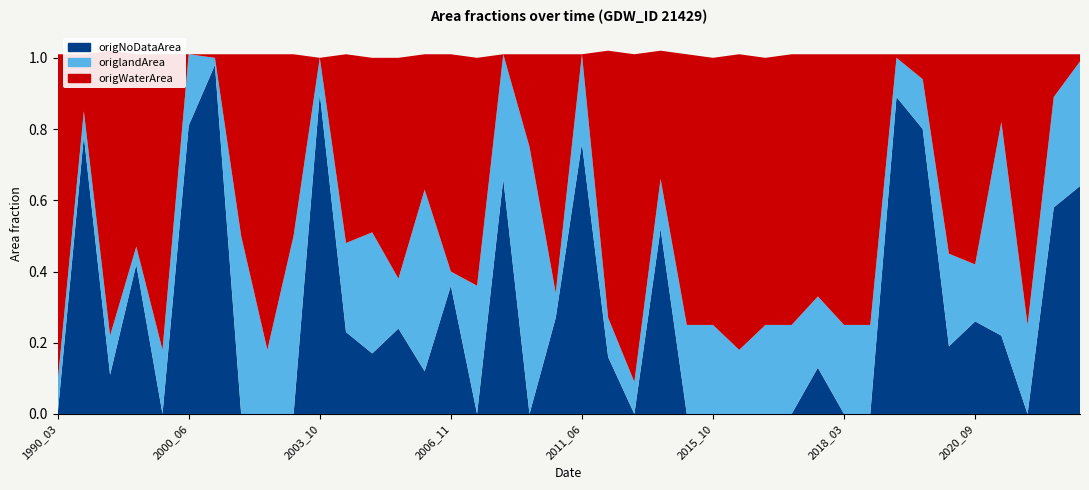

Reading left to right, transcribe all the data shown in this chart.

origNoDataArea: 1990_03=0.0	1991_01=0.8	1995_01=0.1	1996_01=0.4	1998_10=0.0	2000_06=0.8	2001_09=1.0	2002_03=0.0	2002_09=0.0	2003_02=0.0	2003_10=0.9	2004_02=0.2	2004_10=0.2	2005_09=0.2	2006_06=0.1	2006_11=0.4	2009_04=0.0	2009_09=0.7	2010_05=0.0	2010_10=0.3	2011_06=0.8	2013_01=0.2	2013_11=0.0	2014_08=0.5	2015_04=0.0	2015_10=0.0	2016_01=0.0	2016_02=0.0	2016_03=0.0	2018_02=0.1	2018_03=0.0	2018_06=0.0	2019_07=0.9	2019_08=0.8	2019_12=0.2	2020_09=0.3	2020_10=0.2	2021_05=0.0	2021_06=0.6	2021_07=0.6
origlandArea: 1990_03=0.1	1991_01=0.1	1995_01=0.1	1996_01=0.1	1998_10=0.2	2000_06=0.2	2001_09=0.0	2002_03=0.5	2002_09=0.2	2003_02=0.5	2003_10=0.1	2004_02=0.2	2004_10=0.3	2005_09=0.1	2006_06=0.5	2006_11=0.0	2009_04=0.4	2009_09=0.3	2010_05=0.8	2010_10=0.1	2011_06=0.2	2013_01=0.1	2013_11=0.1	2014_08=0.1	2015_04=0.2	2015_10=0.2	2016_01=0.2	2016_02=0.2	2016_03=0.2	2018_02=0.2	2018_03=0.2	2018_06=0.2	2019_07=0.1	2019_08=0.1	2019_12=0.3	2020_09=0.2	2020_10=0.6	2021_05=0.2	2021_06=0.3	2021_07=0.3
origWaterArea: 1990_03=0.9	1991_01=0.2	1995_01=0.8	1996_01=0.5	1998_10=0.8	2000_06=0.0	2001_09=0.0	2002_03=0.5	2002_09=0.8	2003_02=0.5	2003_10=0.0	2004_02=0.5	2004_10=0.5	2005_09=0.6	2006_06=0.4	2006_11=0.6	2009_04=0.6	2009_09=0.0	2010_05=0.3	2010_10=0.7	2011_06=0.0	2013_01=0.8	2013_11=0.9	2014_08=0.4	2015_04=0.8	2015_10=0.8	2016_01=0.8	2016_02=0.8	2016_03=0.8	2018_02=0.7	2018_03=0.8	2018_06=0.8	2019_07=0.0	2019_08=0.1	2019_12=0.6	2020_09=0.6	2020_10=0.2	2021_05=0.8	2021_06=0.1	2021_07=0.0